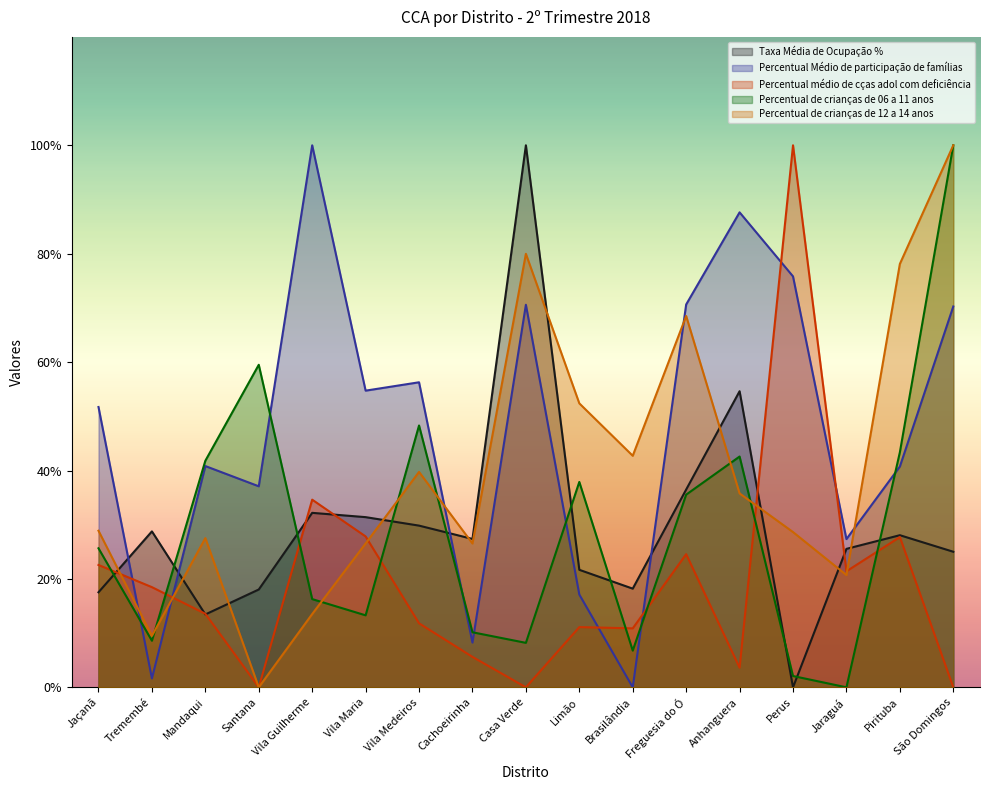

What is the value of the Percentual de crianças de 12 a 14 anos point at the 17th from the left?

1.0